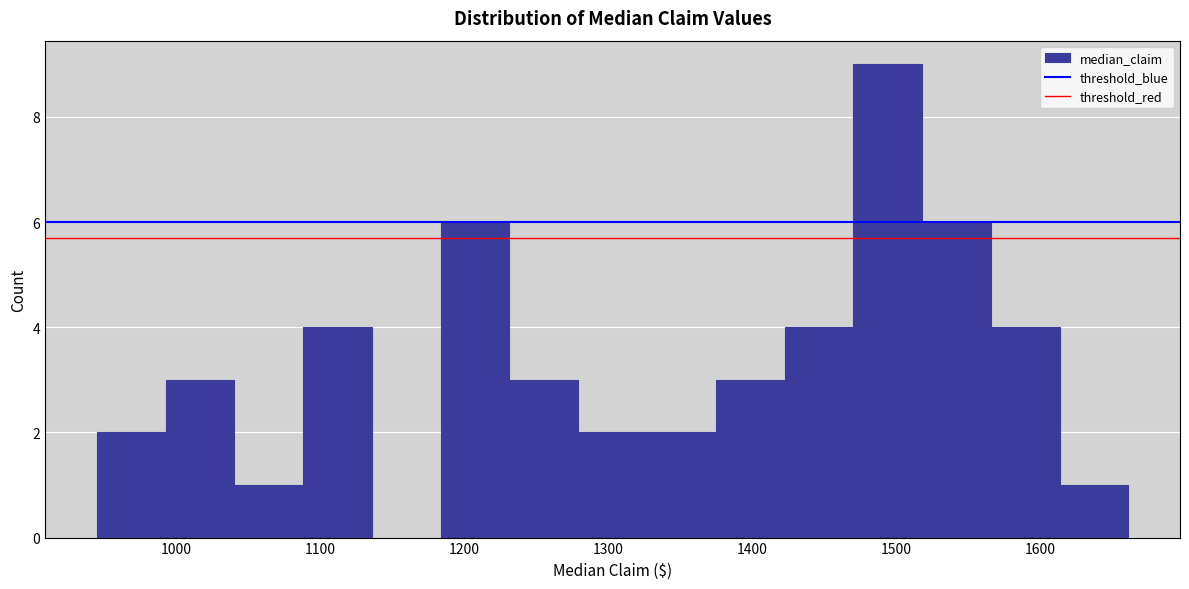

How tall is the bar that spans 1280 to 1330 on the x-axis? Neither the bar edges nor the heights are printed on the chart, so give them approximately, as read against the axes.

2